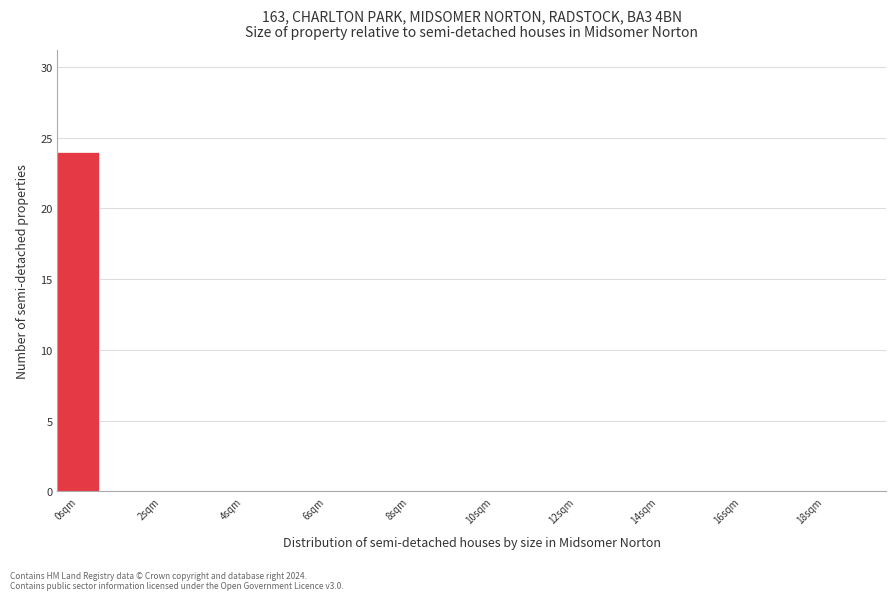

Reading left to right, transcribe this chart: for each bar, give the range it covers on the x-axis and its height. Neither the bar edges nor the heights are printed on the chart, so give them approximately, as read against the axes.

-0.5 to 0.5: 24
0.5 to 1.5: 0
1.5 to 2.5: 0
2.5 to 3.5: 0
3.5 to 4.5: 0
4.5 to 5.5: 0
5.5 to 6.5: 0
6.5 to 7.5: 0
7.5 to 8.5: 0
8.5 to 9.5: 0
9.5 to 10.5: 0
10.5 to 11.5: 0
11.5 to 12.5: 0
12.5 to 13.5: 0
13.5 to 14.5: 0
14.5 to 15.5: 0
15.5 to 16.5: 0
16.5 to 17.5: 0
17.5 to 18.5: 0
18.5 to 19.5: 0